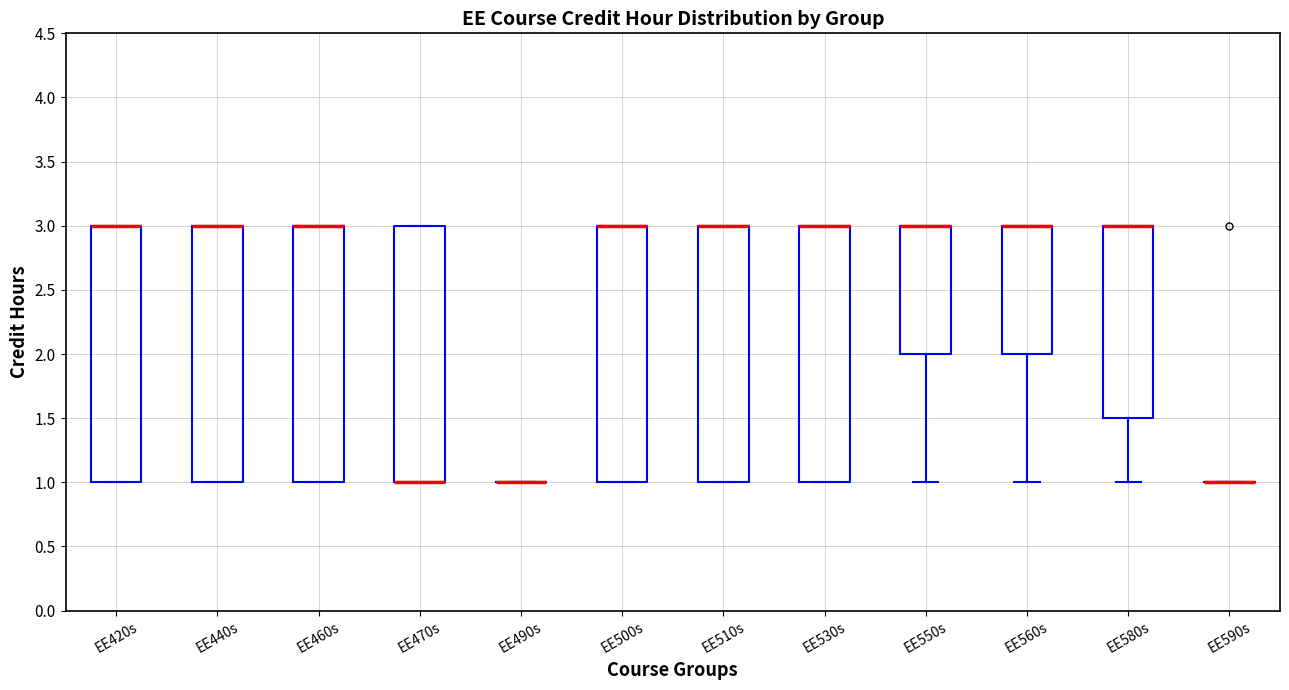

Reading left to right, read every box against the y-axis: the position of its median line, the range the box covers, and the ends of its whiskers. The values are not printed on the chart, so give them approximately, as read against the axis.

EE420s: median 3.0 (drawn on the box's upper edge), box 1.0 to 3.0, whiskers 1.0 to 3.0
EE440s: median 3.0 (drawn on the box's upper edge), box 1.0 to 3.0, whiskers 1.0 to 3.0
EE460s: median 3.0 (drawn on the box's upper edge), box 1.0 to 3.0, whiskers 1.0 to 3.0
EE470s: median 1.0 (drawn on the box's lower edge), box 1.0 to 3.0, whiskers 1.0 to 3.0
EE490s: box collapsed to a line at 1.0, whiskers 1.0 to 1.0
EE500s: median 3.0 (drawn on the box's upper edge), box 1.0 to 3.0, whiskers 1.0 to 3.0
EE510s: median 3.0 (drawn on the box's upper edge), box 1.0 to 3.0, whiskers 1.0 to 3.0
EE530s: median 3.0 (drawn on the box's upper edge), box 1.0 to 3.0, whiskers 1.0 to 3.0
EE550s: median 3.0 (drawn on the box's upper edge), box 2.0 to 3.0, whiskers 1.0 to 3.0
EE560s: median 3.0 (drawn on the box's upper edge), box 2.0 to 3.0, whiskers 1.0 to 3.0
EE580s: median 3.0 (drawn on the box's upper edge), box 1.5 to 3.0, whiskers 1.0 to 3.0
EE590s: box collapsed to a line at 1.0, whiskers 1.0 to 1.0